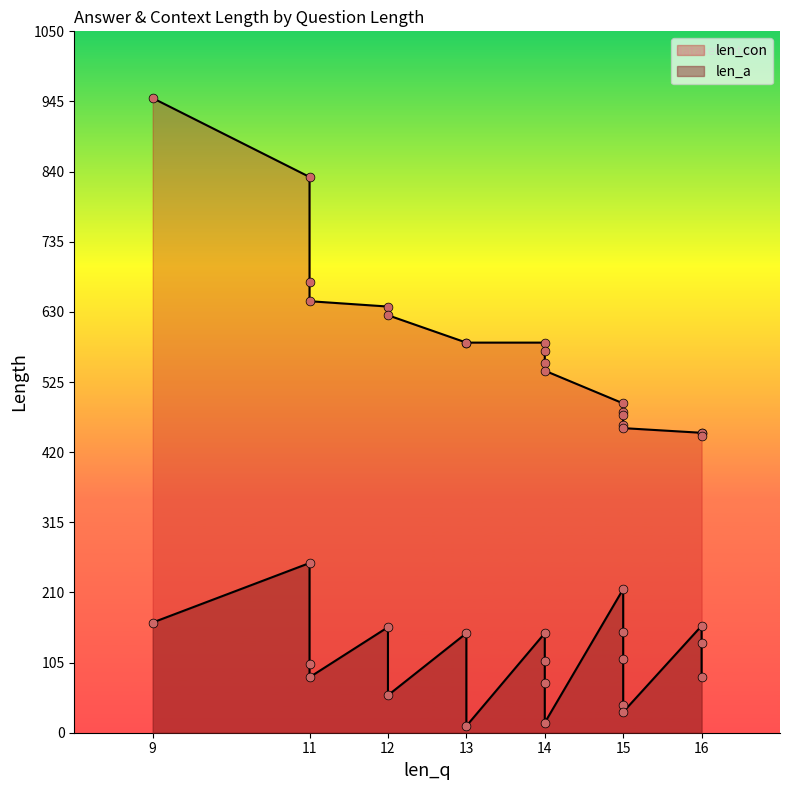

Which series contains the lowest Y value?

len_a